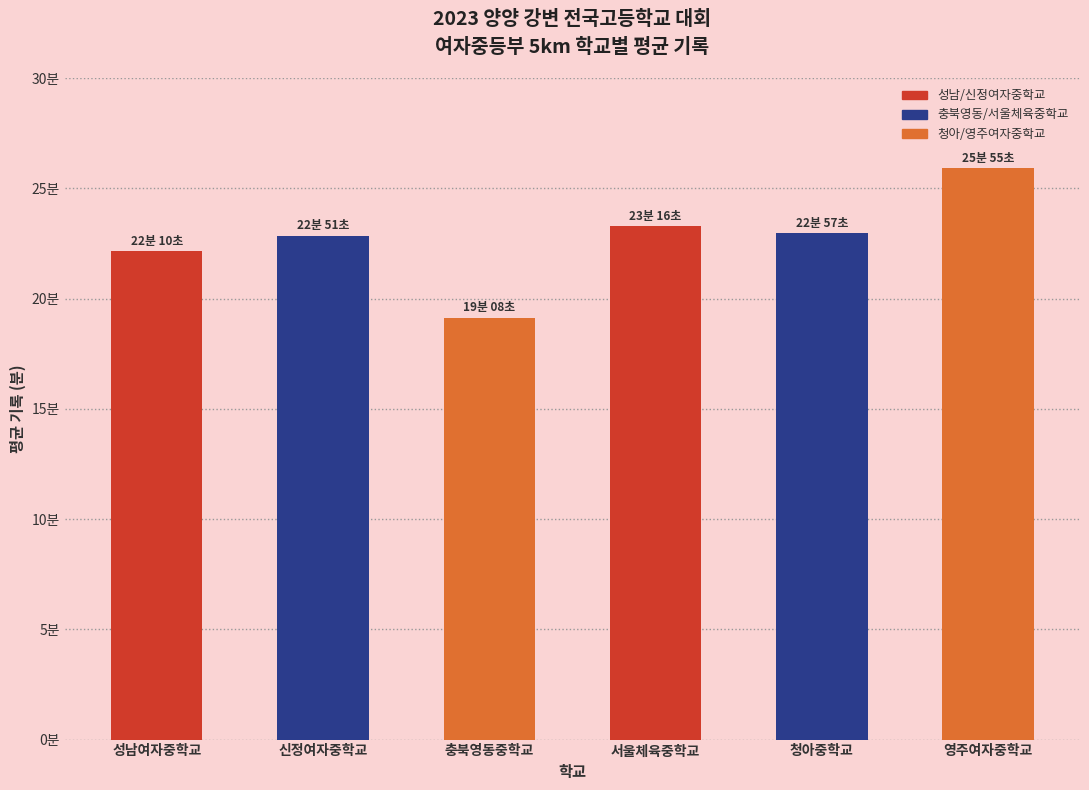

At which category does the chart reach its peak across all series?

영주여자중학교